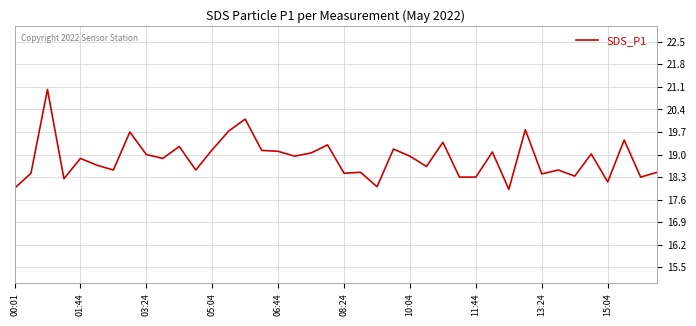

What is the minimum value shown in the chart?

17.9